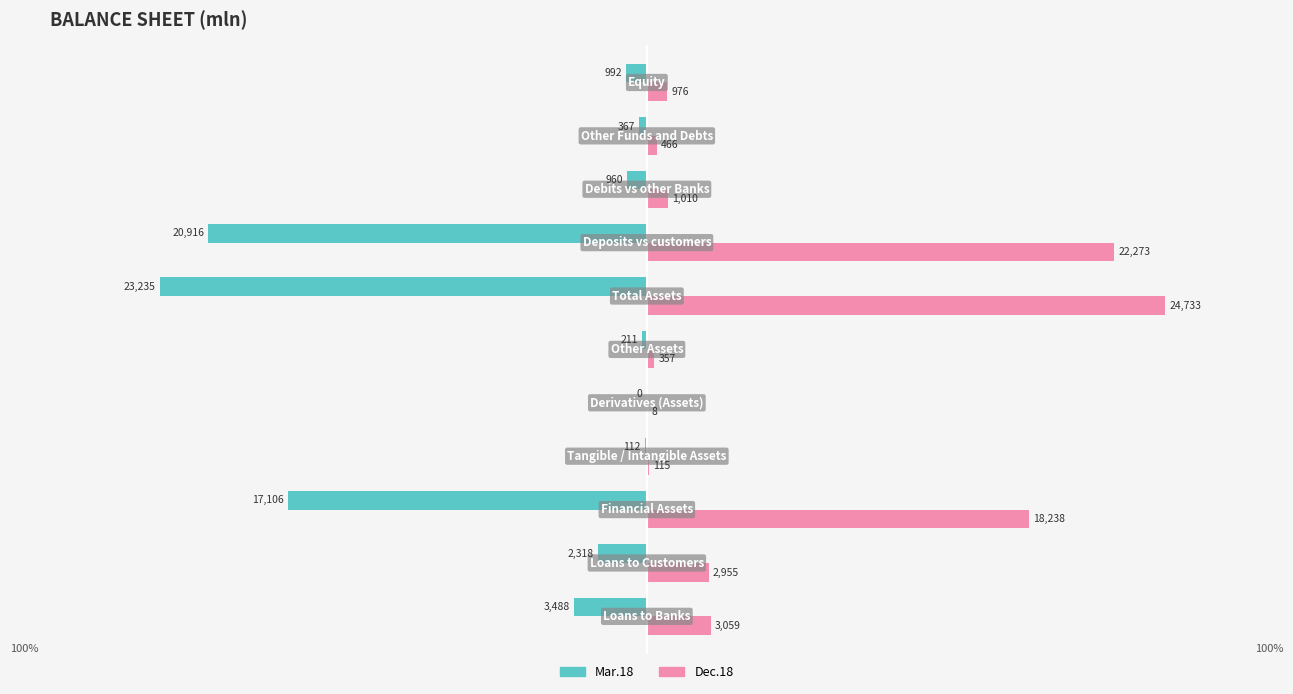

What are all the series names shown in the legend?

Mar.18, Dec.18